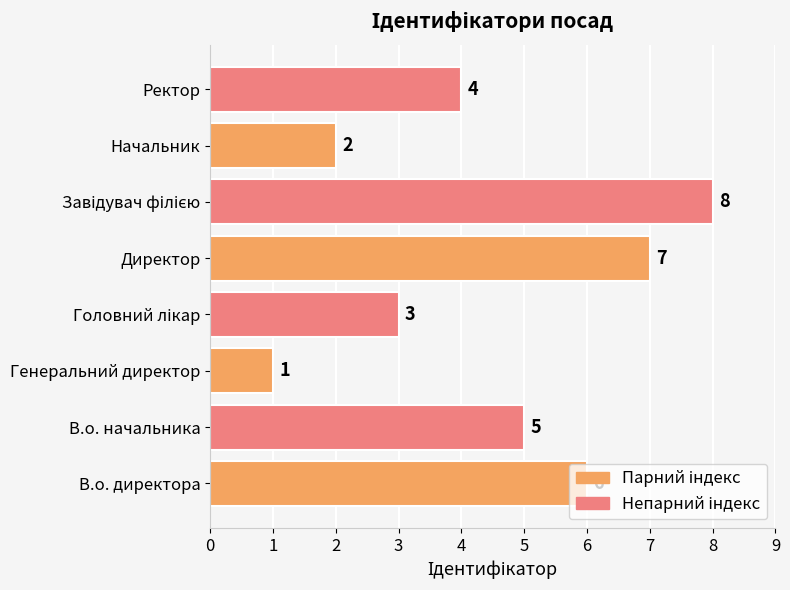

The value at Начальник is 2. True or false?

True